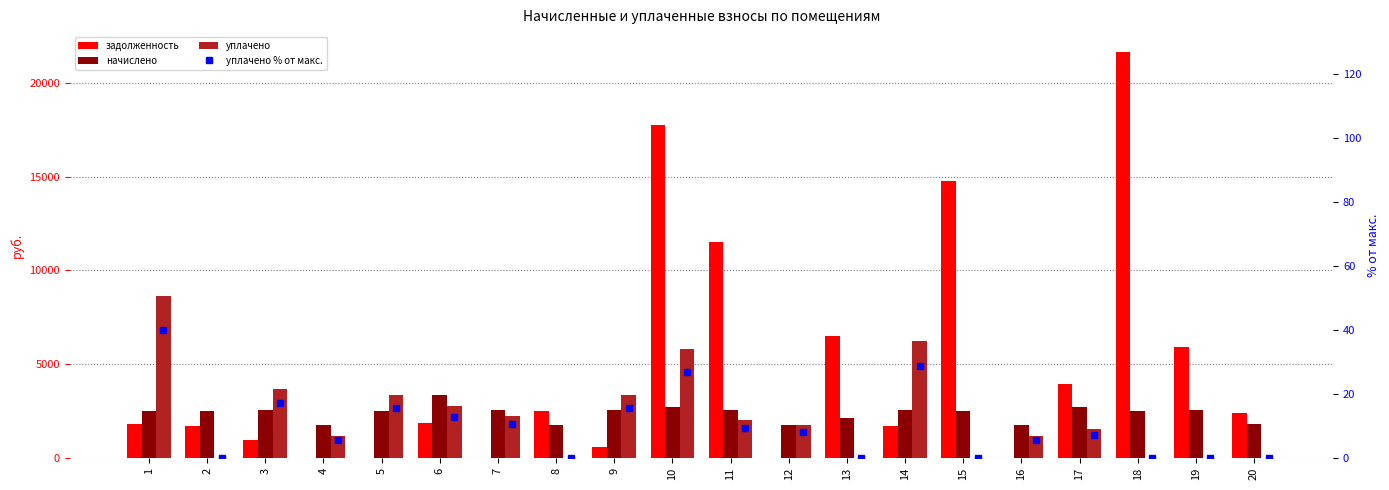

The уплачено % от макс. series shows 0.0 at 20. True or false?

True